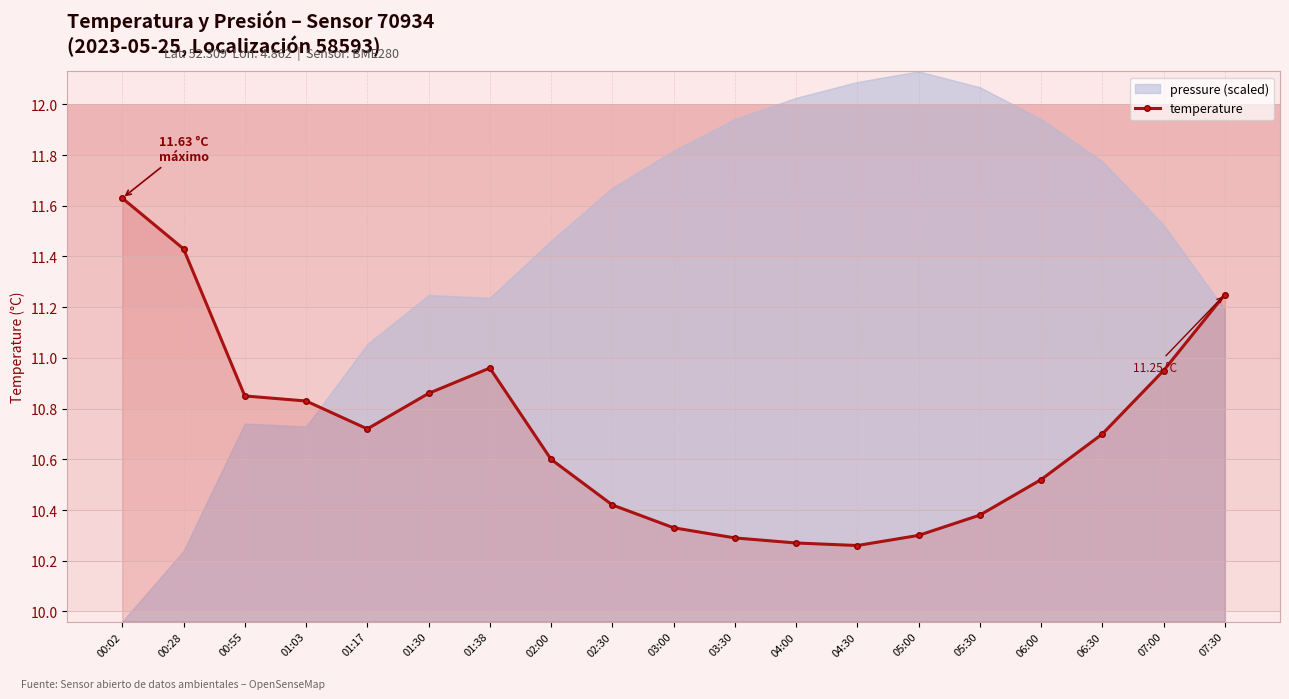

At which label is the value closest to 10?

04:30